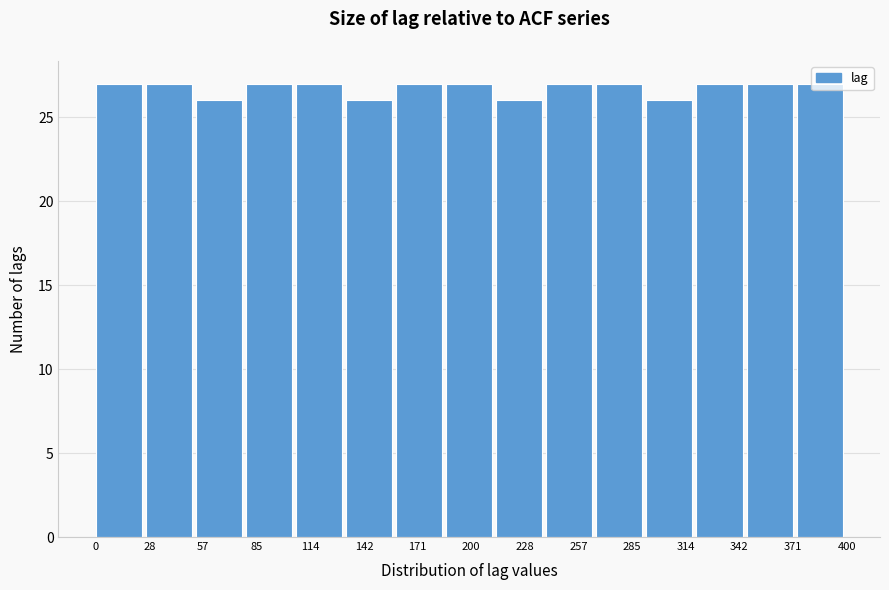

What is the height of the bar covering 185 to 215 on the x-axis? Neither the bar edges nor the heights are printed on the chart, so give them approximately, as read against the axes.

27